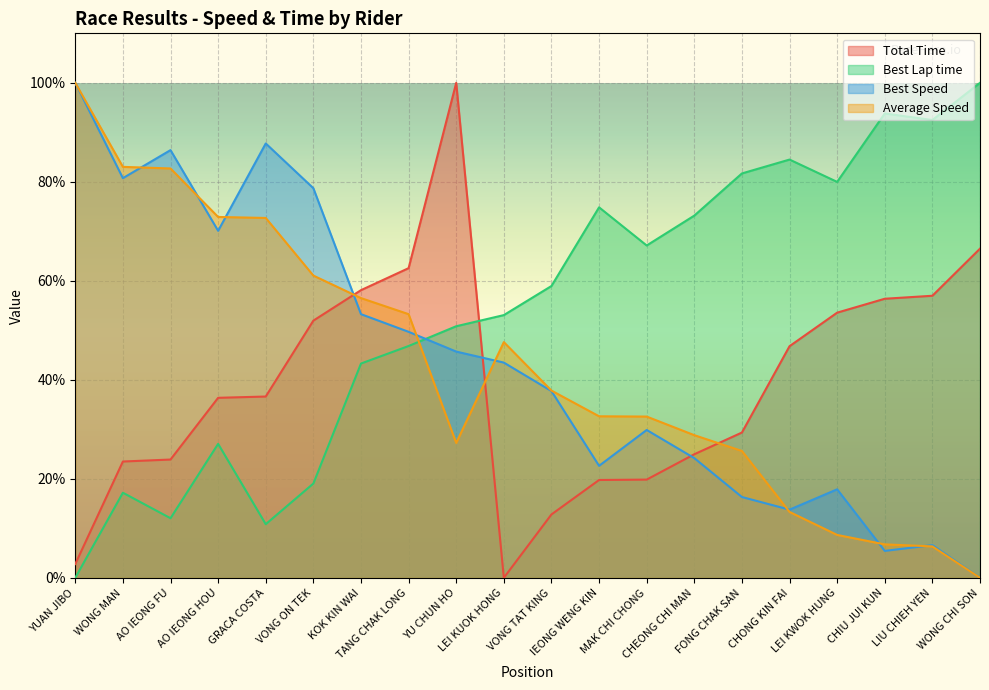

Read the Best Lap time value at VONG TAT KING.

59.0